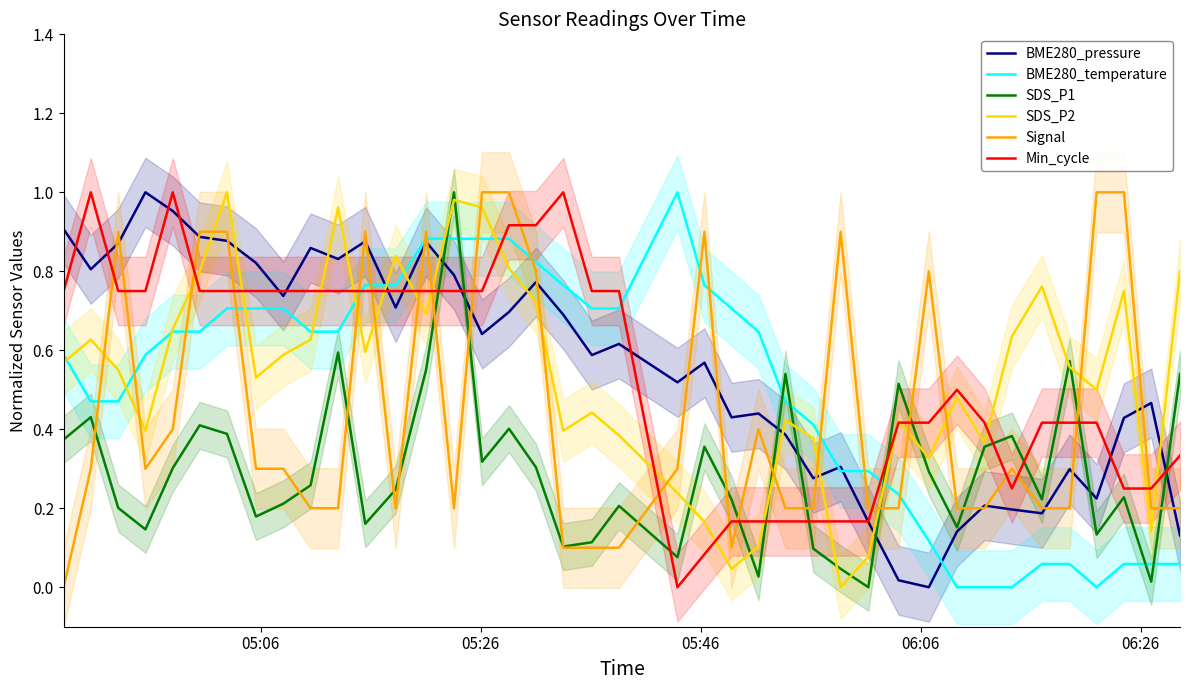

What is the highest value of the SDS_P1 series?

1.0